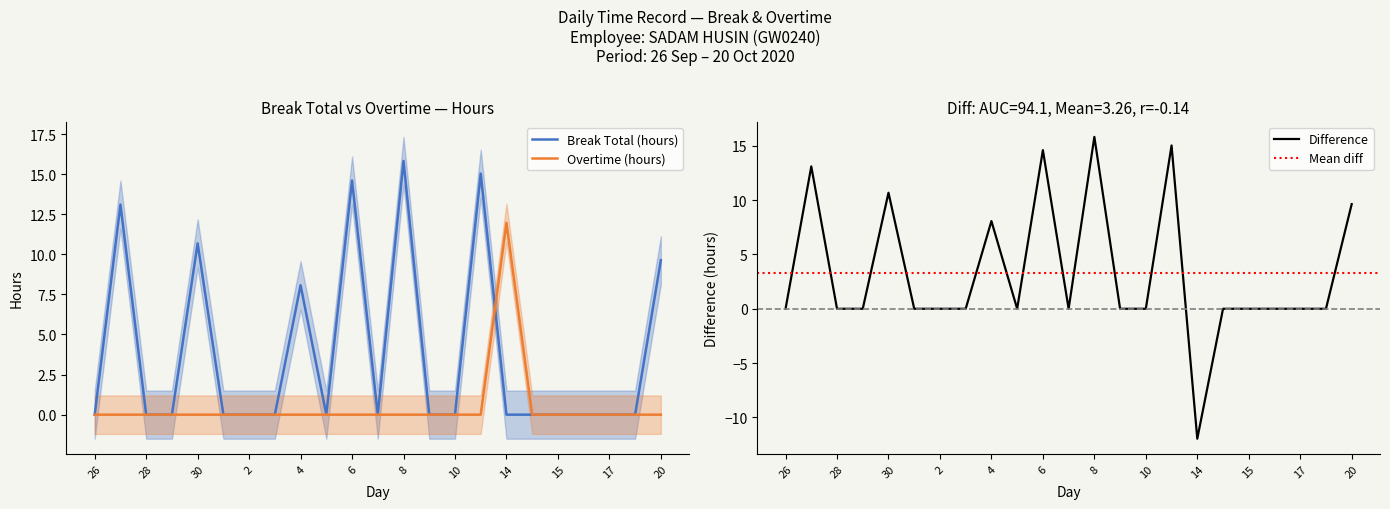

What is the average value of the Break Total (hours) series?

3.8